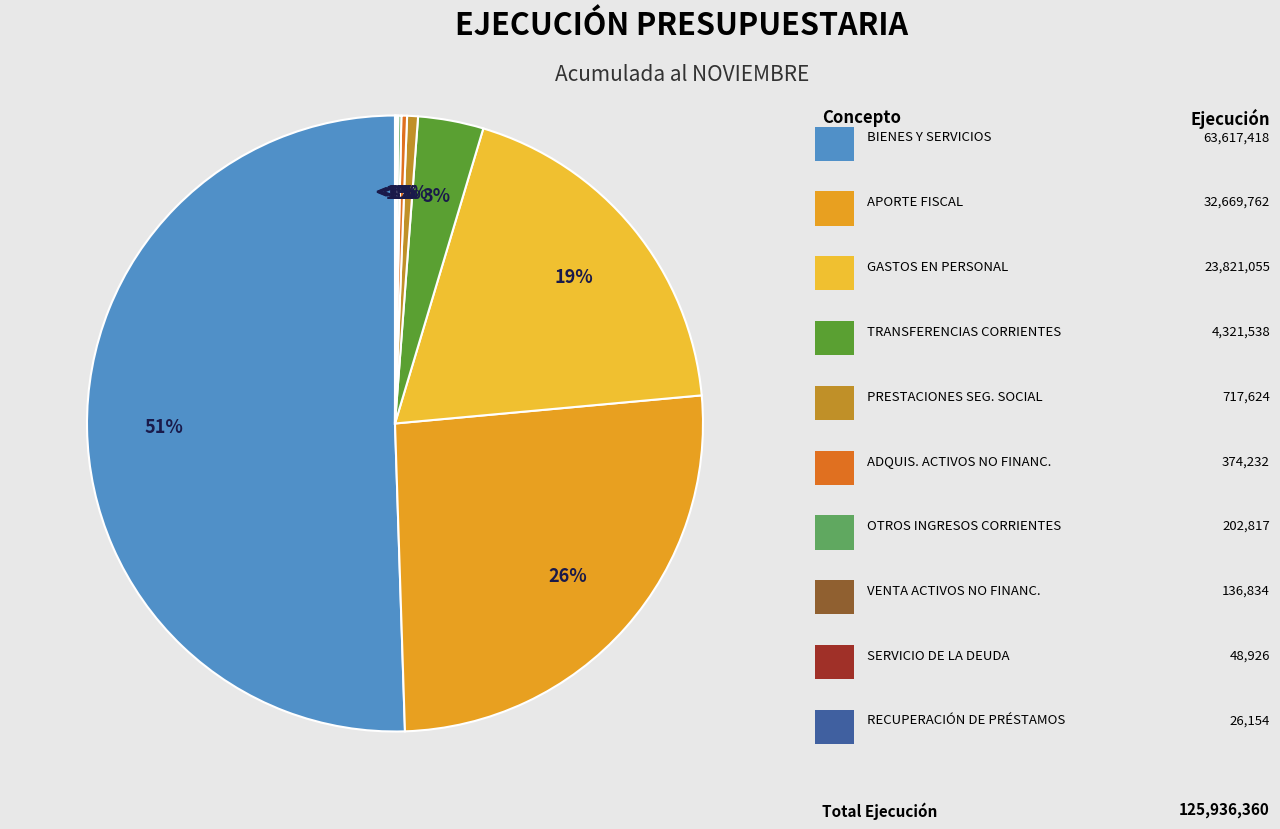

The APORTE FISCAL slice represents 61% of the pie. True or false?

False